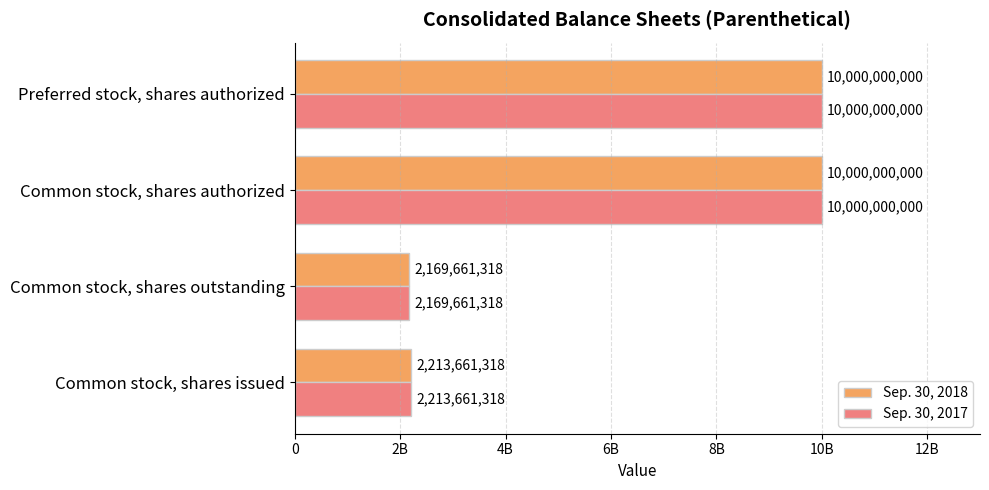

What are all the series names shown in the legend?

Sep. 30, 2018, Sep. 30, 2017